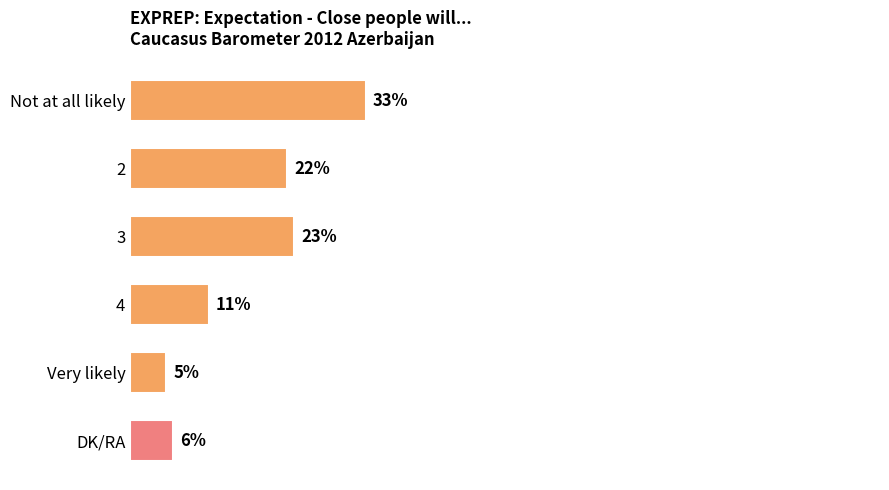

What is the label of the 1st bar from the bottom?

DK/RA